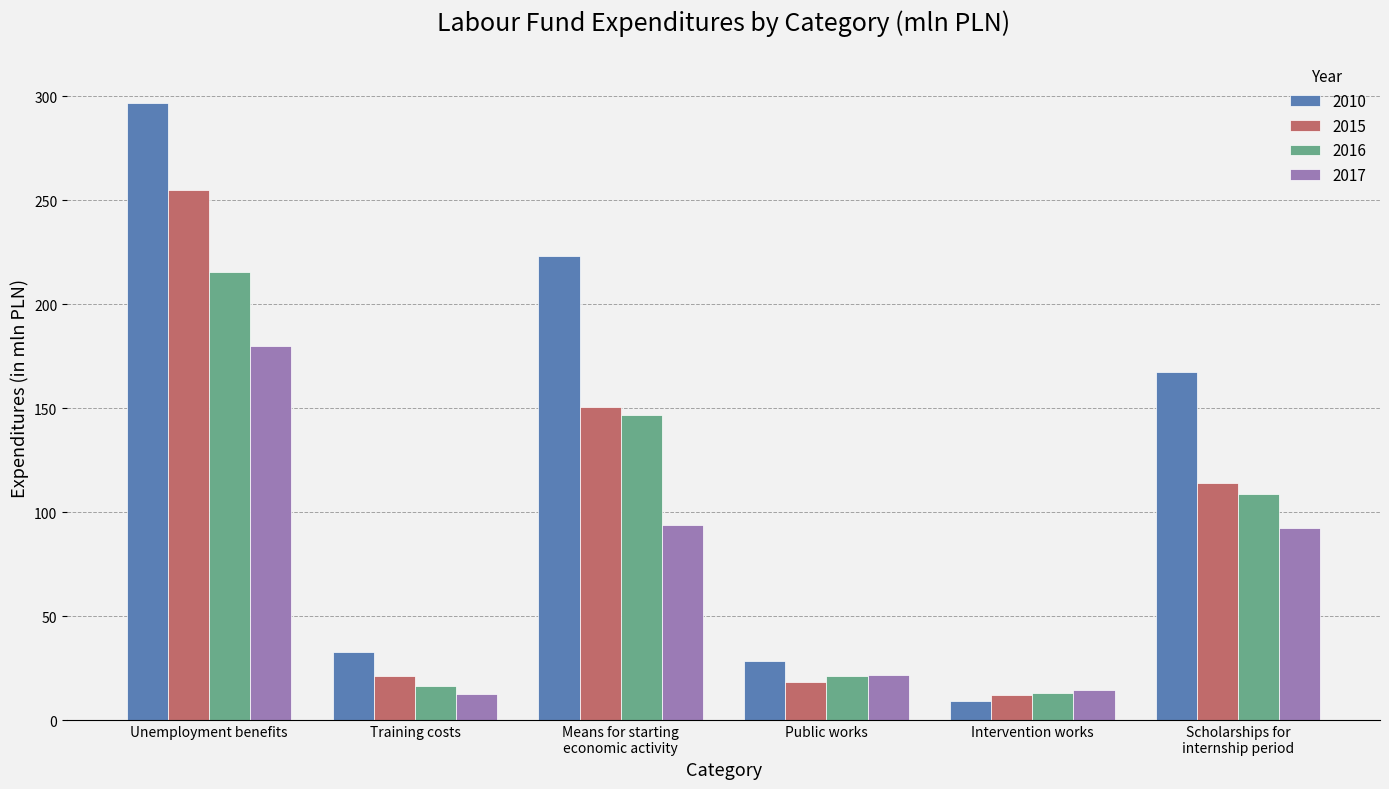

What are all the series names shown in the legend?

2010, 2015, 2016, 2017